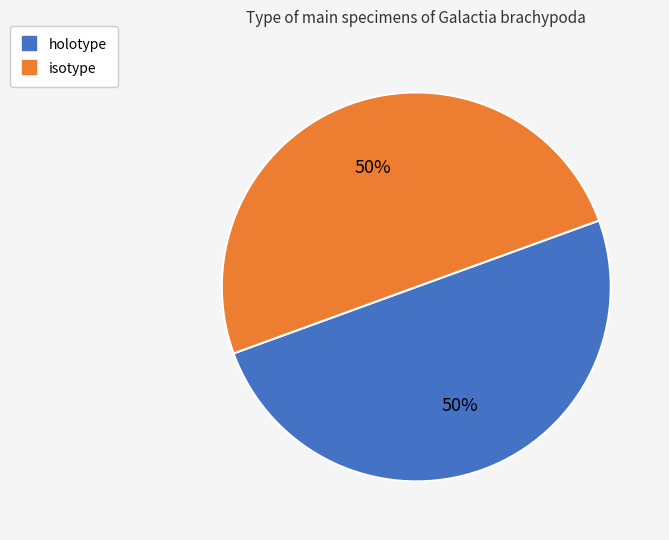

Do holotype and isotype together represent more than half of the pie?

Yes